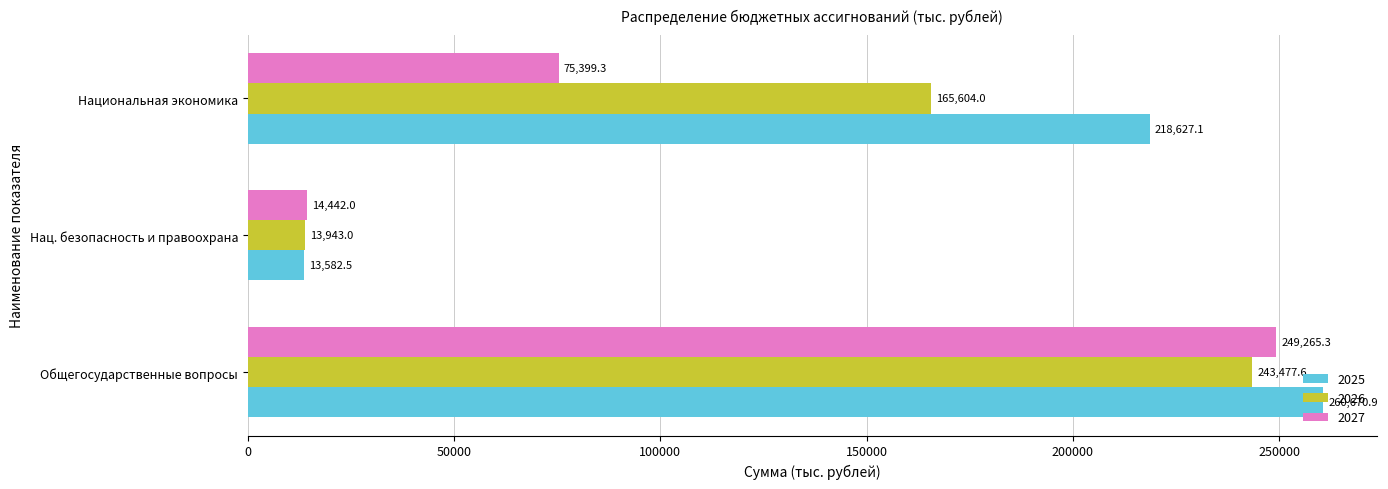

True or false: 2027 has a value of 75399.3 at Национальная экономика.

True